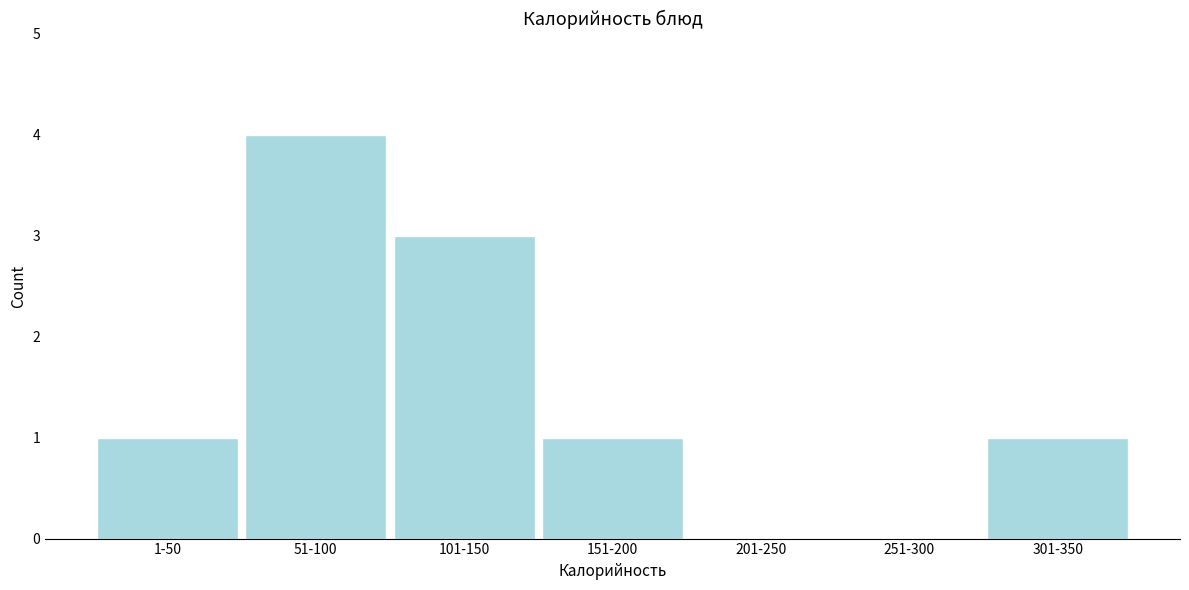

Reading right to left, list all the values displayed in this chart.

301-350=1	251-300=0	201-250=0	151-200=1	101-150=3	51-100=4	1-50=1